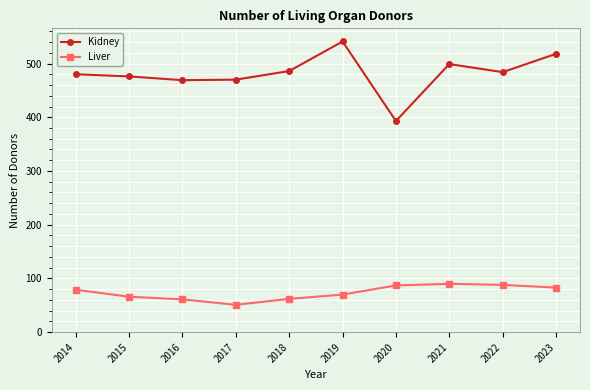

Count the number of data series in this chart.

2